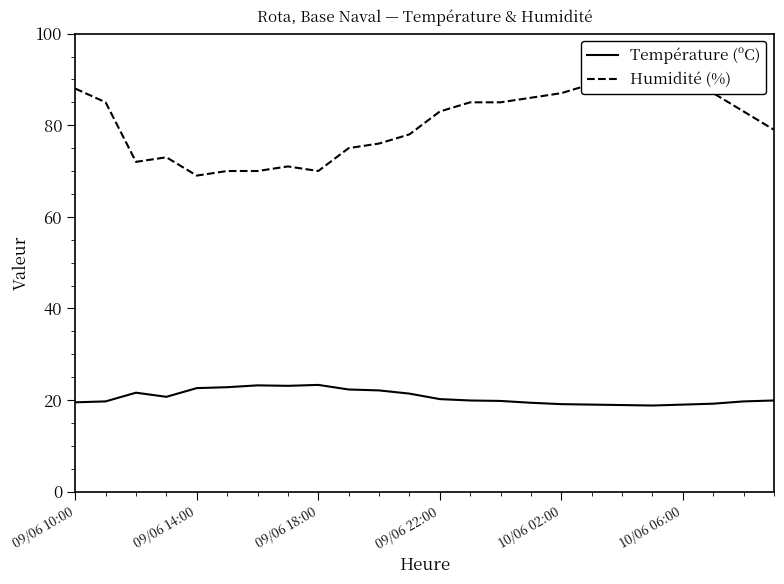

True or false: Température (ºC) and Humidité (%) intersect in this chart.

False